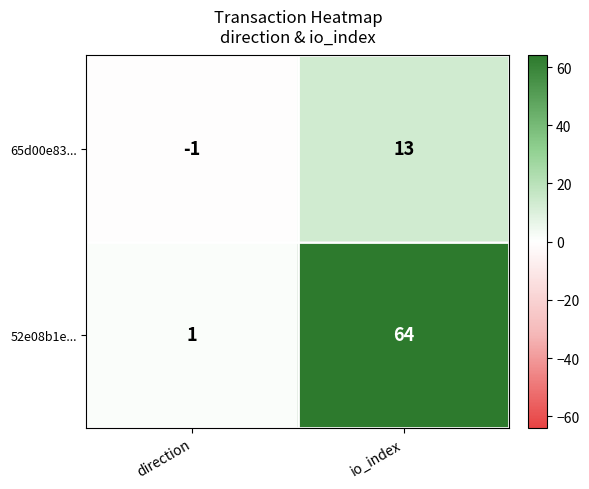

Which category has the highest value across all series?

io_index